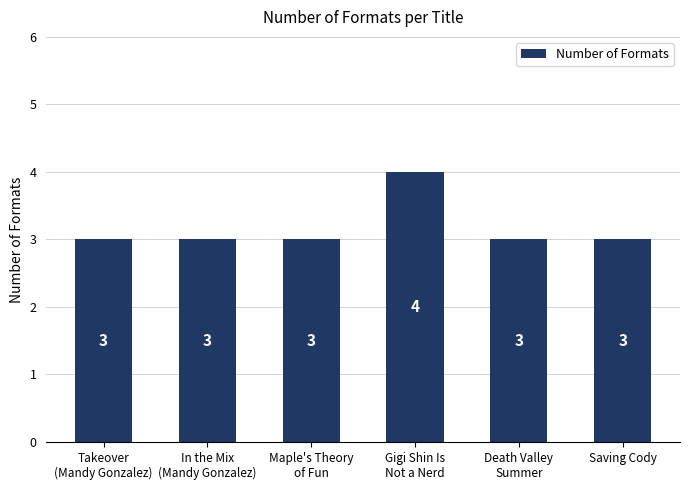

Reading right to left, what are all the values shown in this chart?

Saving Cody=3	Death Valley
Summer=3	Gigi Shin Is
Not a Nerd=4	Maple's Theory
of Fun=3	In the Mix
(Mandy Gonzalez)=3	Takeover
(Mandy Gonzalez)=3